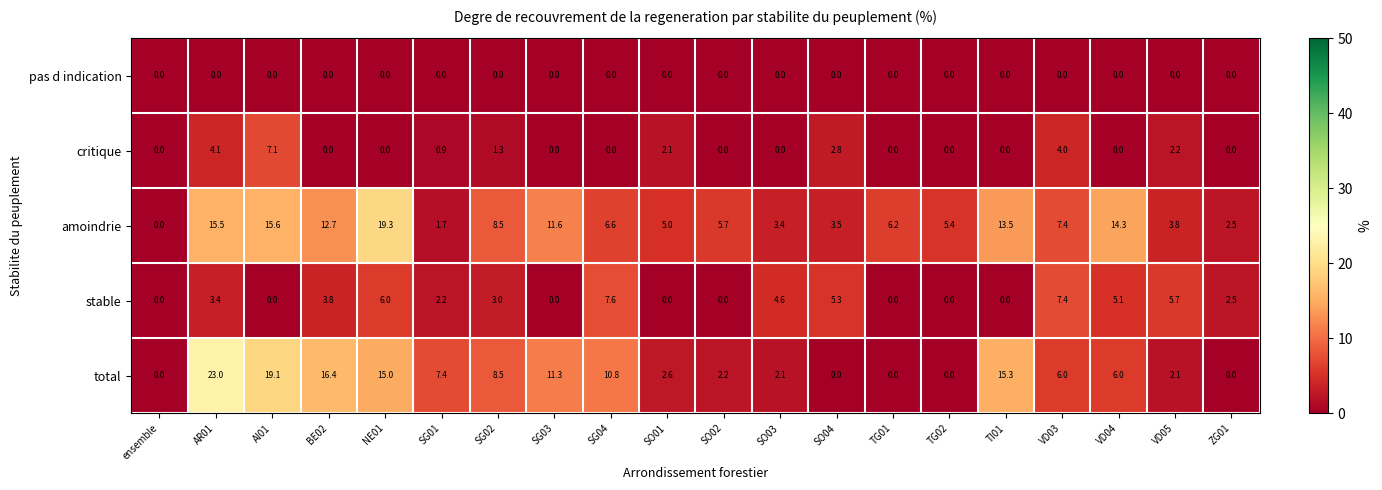

List the series in order of their peak value, lowest first.

pas d indication, critique, stable, amoindrie, total